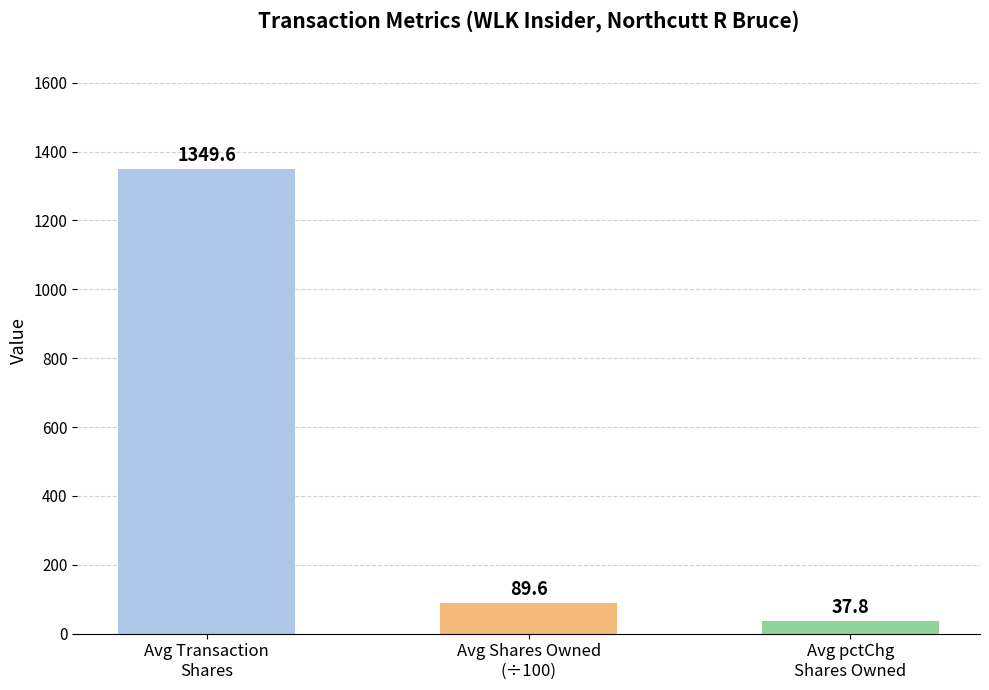

What value does the data have at Avg Shares Owned
(÷100)?

89.6